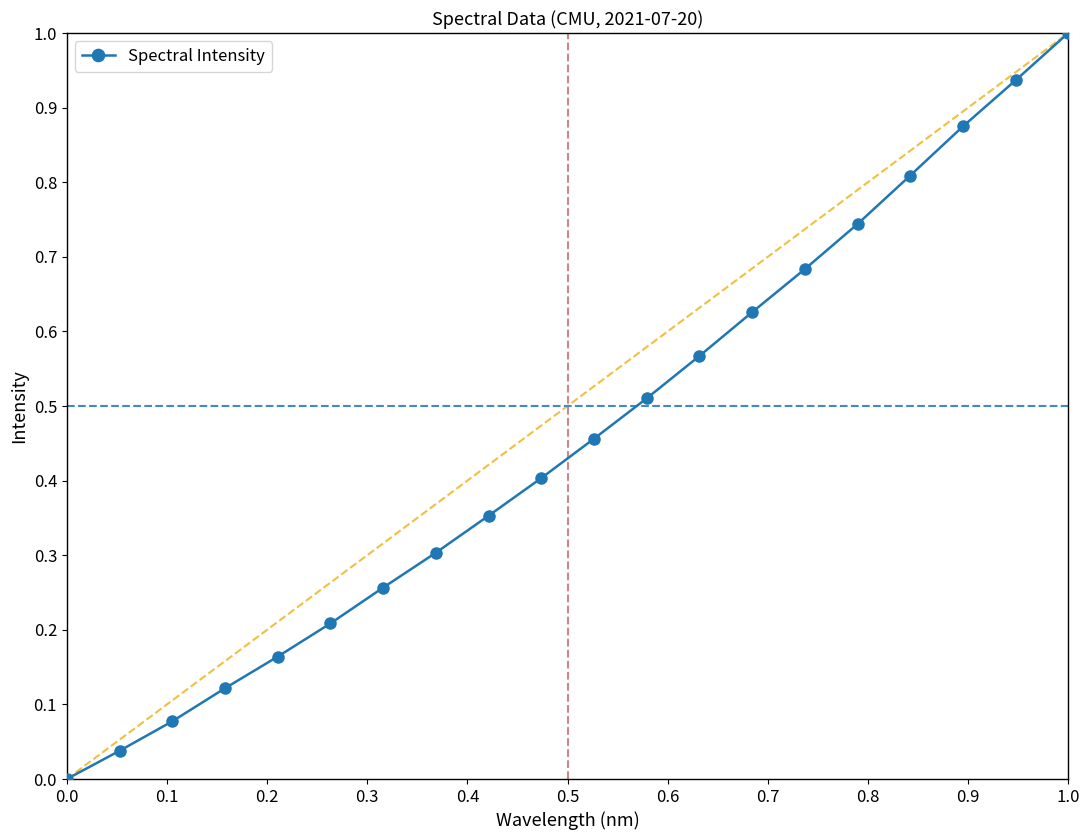

True or false: the data has more than 1 interior local peaks.

False